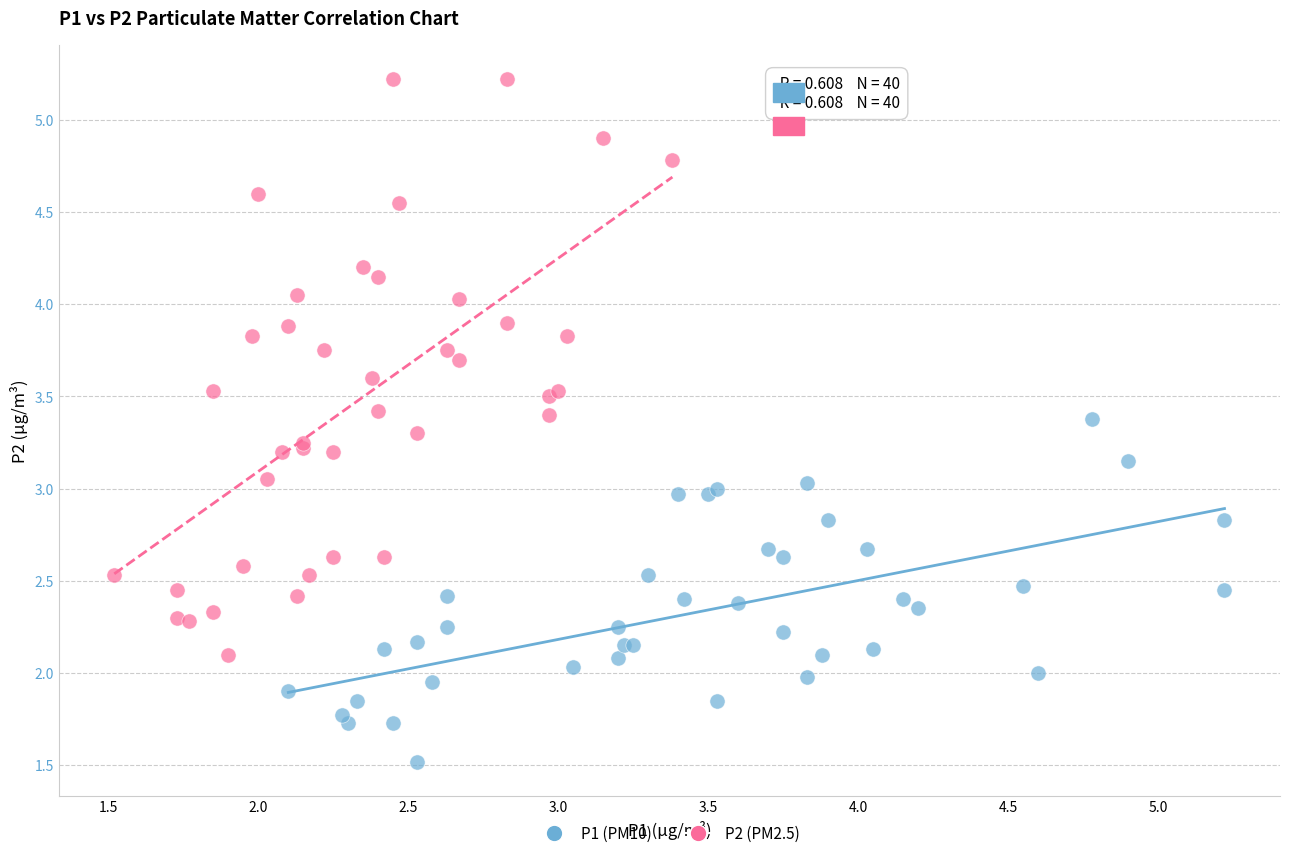

Which series contains the lowest Y value?

P1 (PM10)